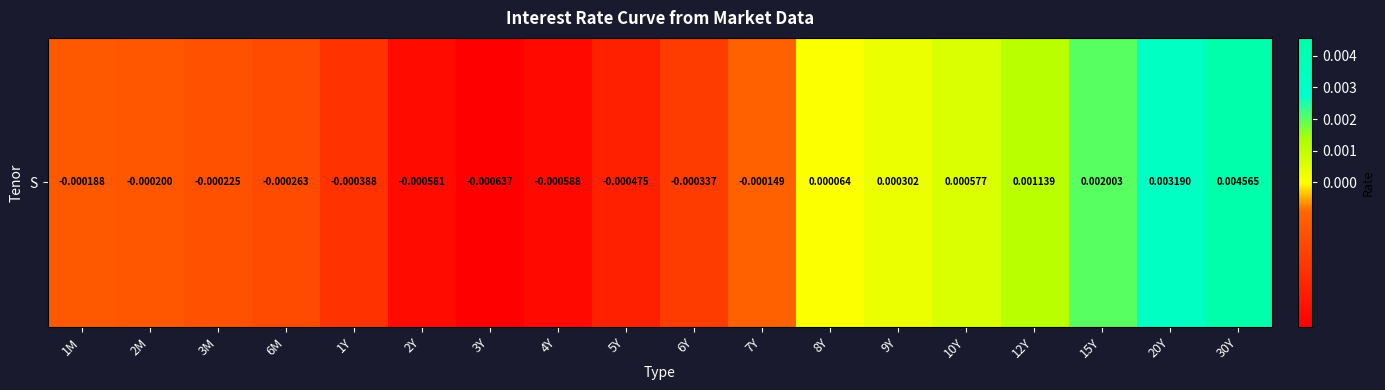

How many values are below 0?

11